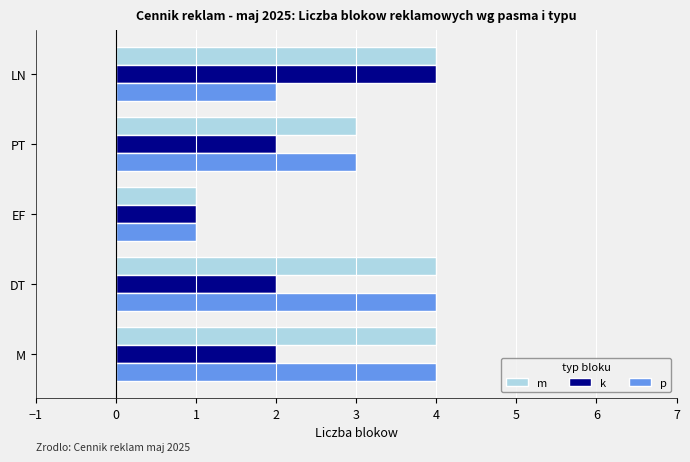

What is the difference between the maximum and second lowest values in the p series?

2